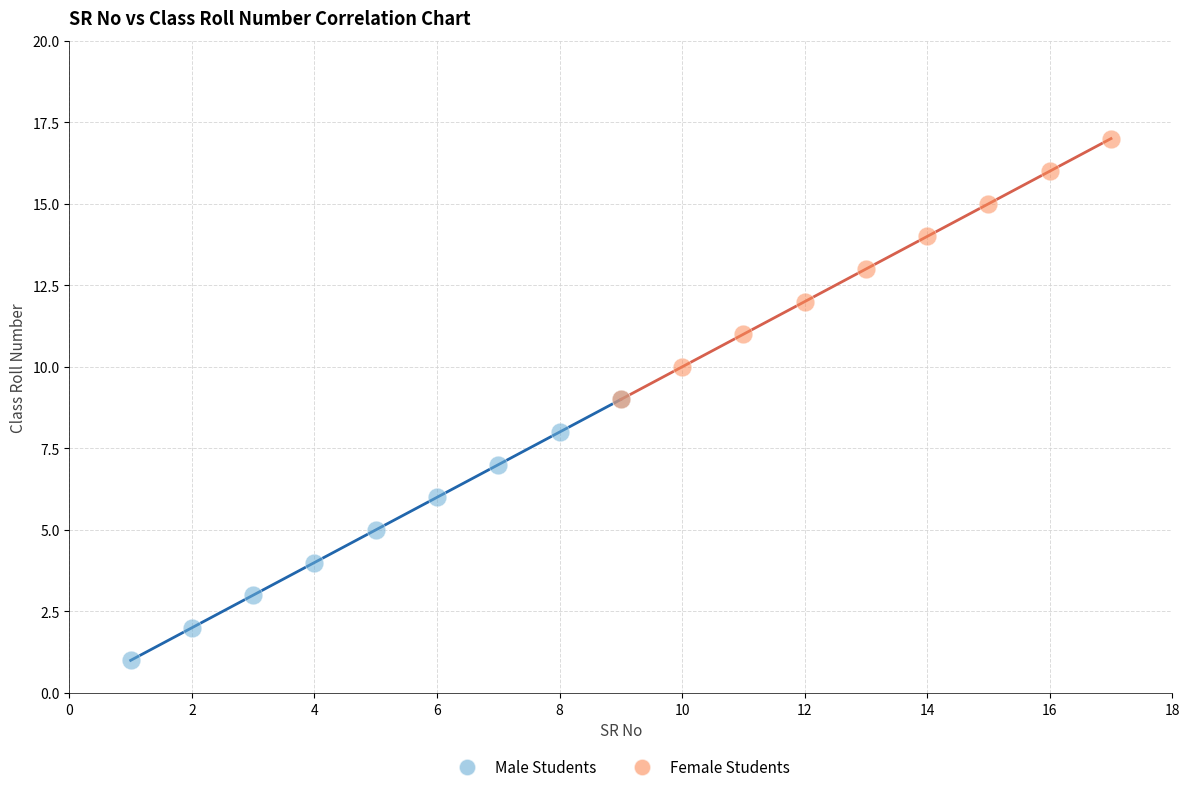

Which series reaches the maximum Y coordinate?

Female Students